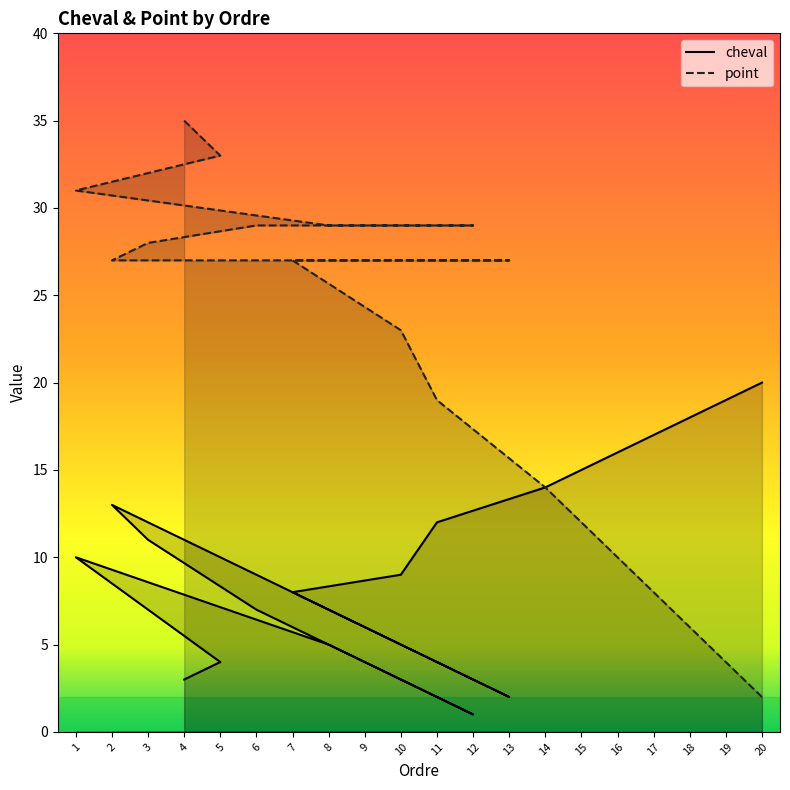

Reading left to right, list all the values displayed in this chart.

cheval: 4=3	5=4	1=10	8=5	12=1	6=7	3=11	2=13	9=6	13=2	7=8	10=9	11=12	14=14	15=15	16=16	17=17	18=18	19=19	20=20
point: 4=35	5=33	1=31	8=29	12=29	6=29	3=28	2=27	9=27	13=27	7=27	10=23	11=19	14=14	15=12	16=10	17=8	18=6	19=4	20=2